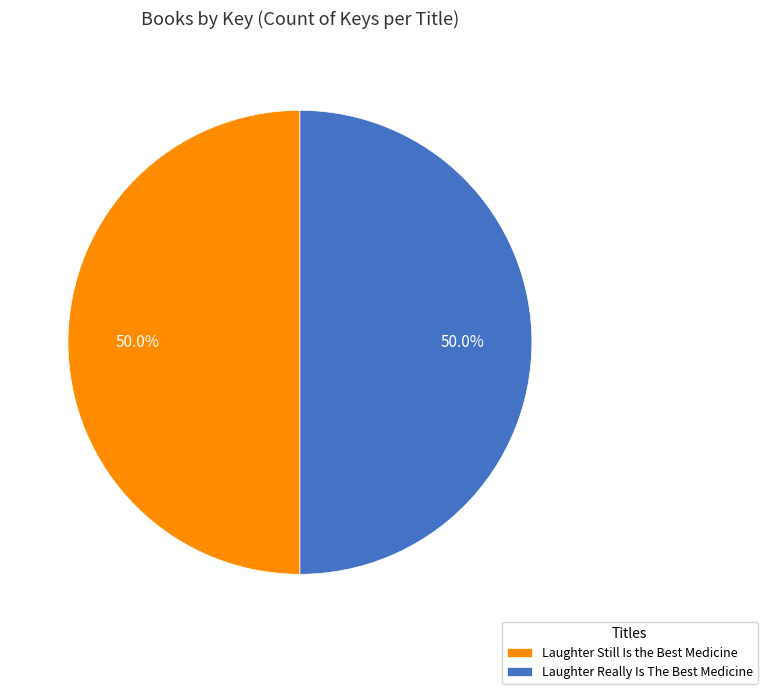

True or false: Laughter Still Is the Best Medicine accounts for 50% of the total.

True